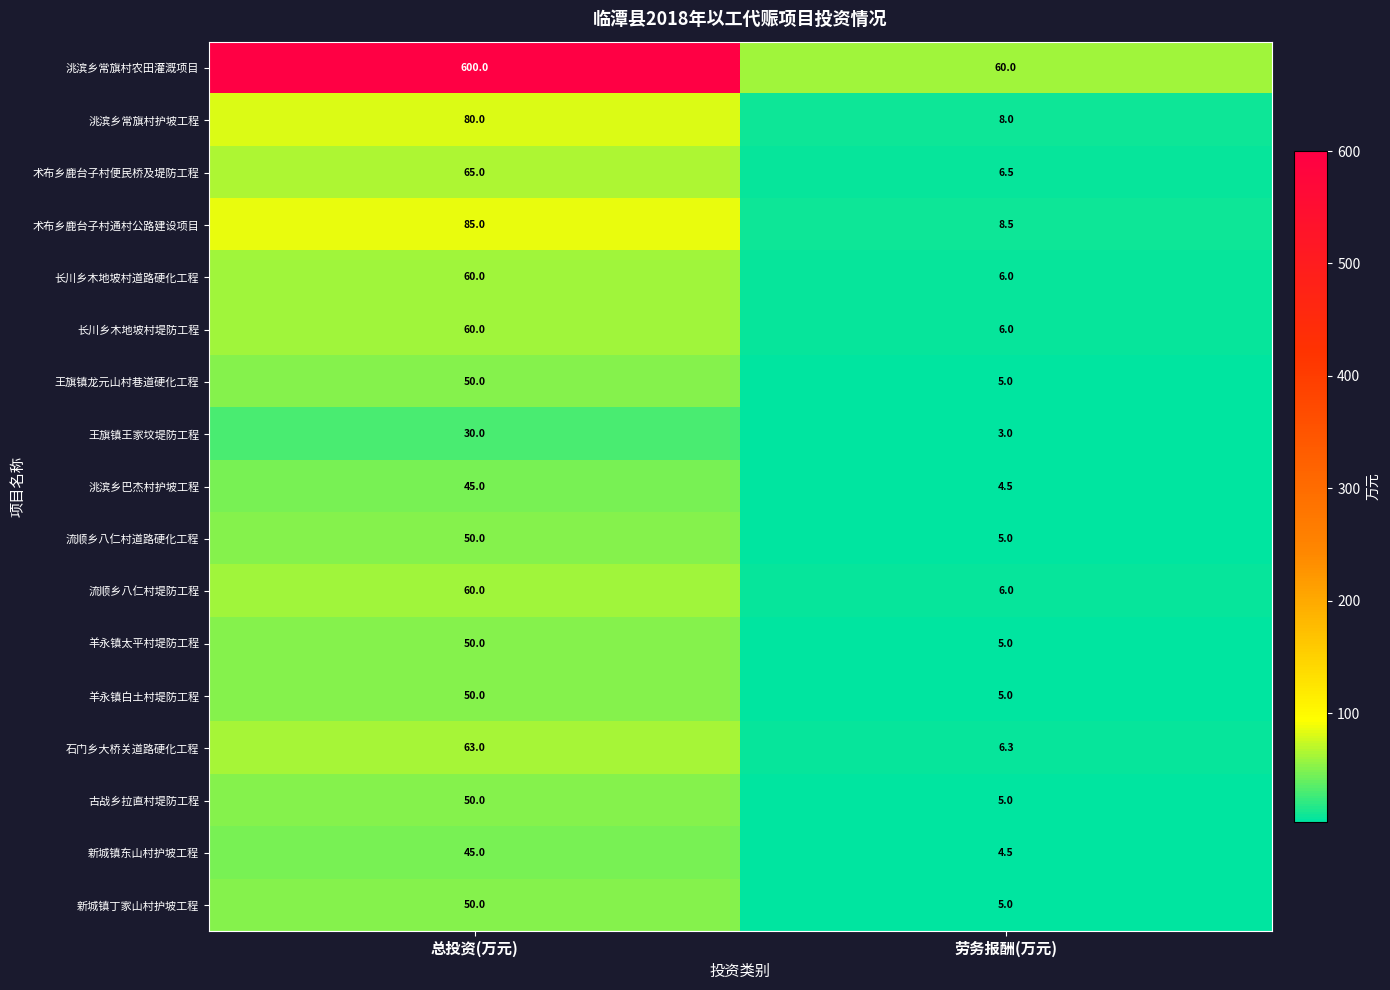

Between 总投资(万元) and 劳务报酬(万元), which series saw the biggest shift?

洮滨乡常旗村农田灌溉项目